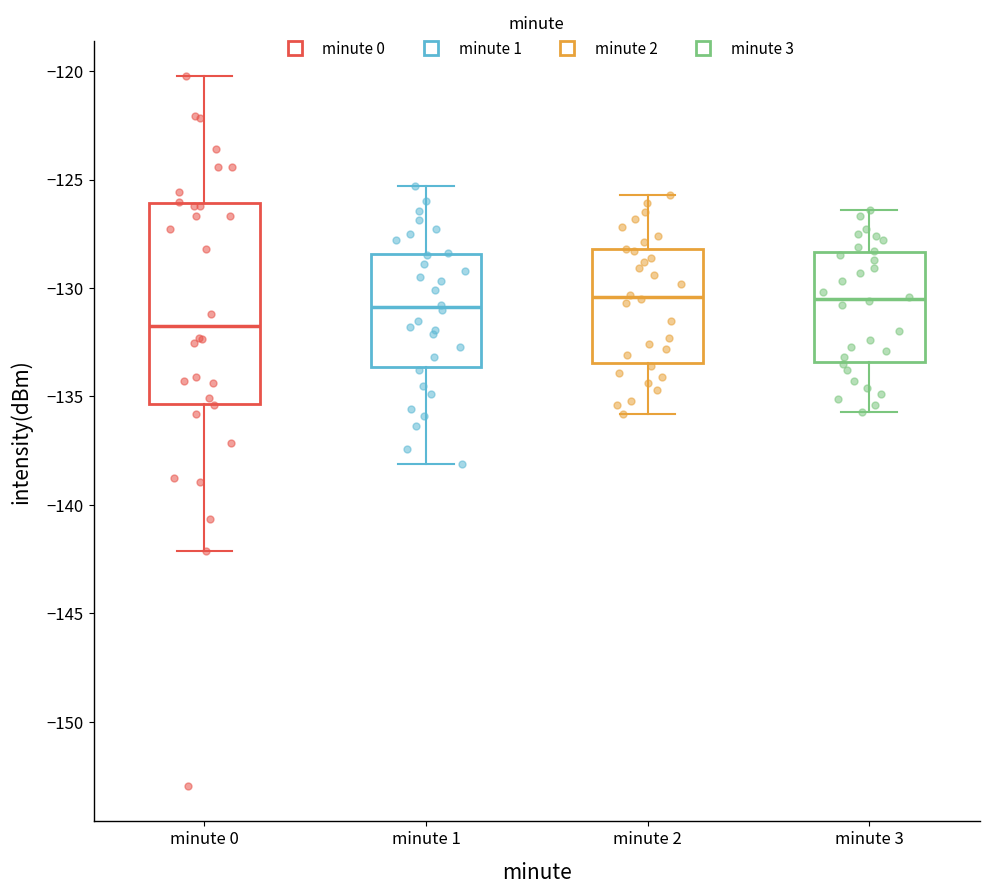

Where does the median line of the box for minute 0 sit on the y-axis? The values are not printed on the chart, so give them approximately, as read against the axis.

-132.0